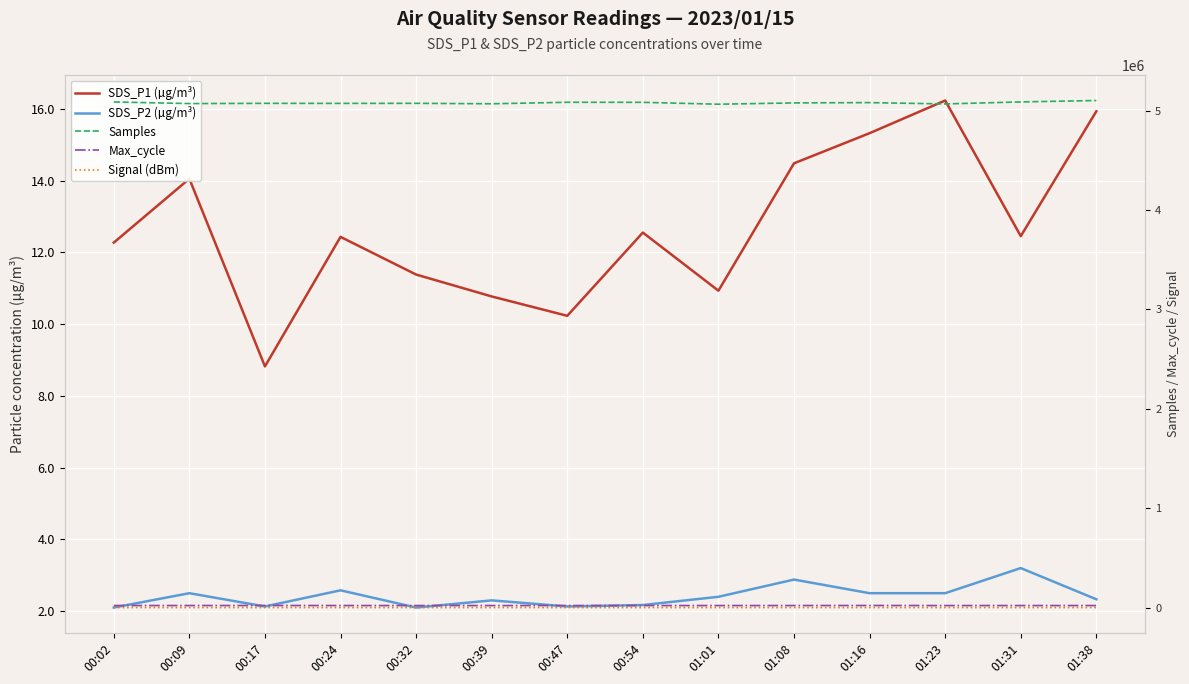

Reading right to left, extract all data points from this chart.

SDS_P1 (µg/m³): 15.9	12.4	16.2	15.3	14.5	10.9	12.6	10.2	10.8	11.4	12.4	8.8	14.1	12.3
SDS_P2 (µg/m³): 2.3	3.2	2.5	2.5	2.9	2.4	2.2	2.1	2.3	2.1	2.6	2.1	2.5	2.1
Samples: 5102460.0	5088315.0	5068102.0	5081340.0	5078433.0	5065272.0	5084217.0	5084750.0	5069693.0	5074220.0	5073583.0	5074027.0	5071757.0	5087903.0
Max_cycle: 20125.0	20071.0	20043.0	20571.0	20119.0	20036.0	20040.0	20089.0	20046.0	20040.0	20131.0	20529.0	20189.0	20291.0
Signal (dBm): -87.0	-87.0	-86.0	-87.0	-86.0	-87.0	-88.0	-86.0	-87.0	-86.0	-87.0	-87.0	-86.0	-88.0